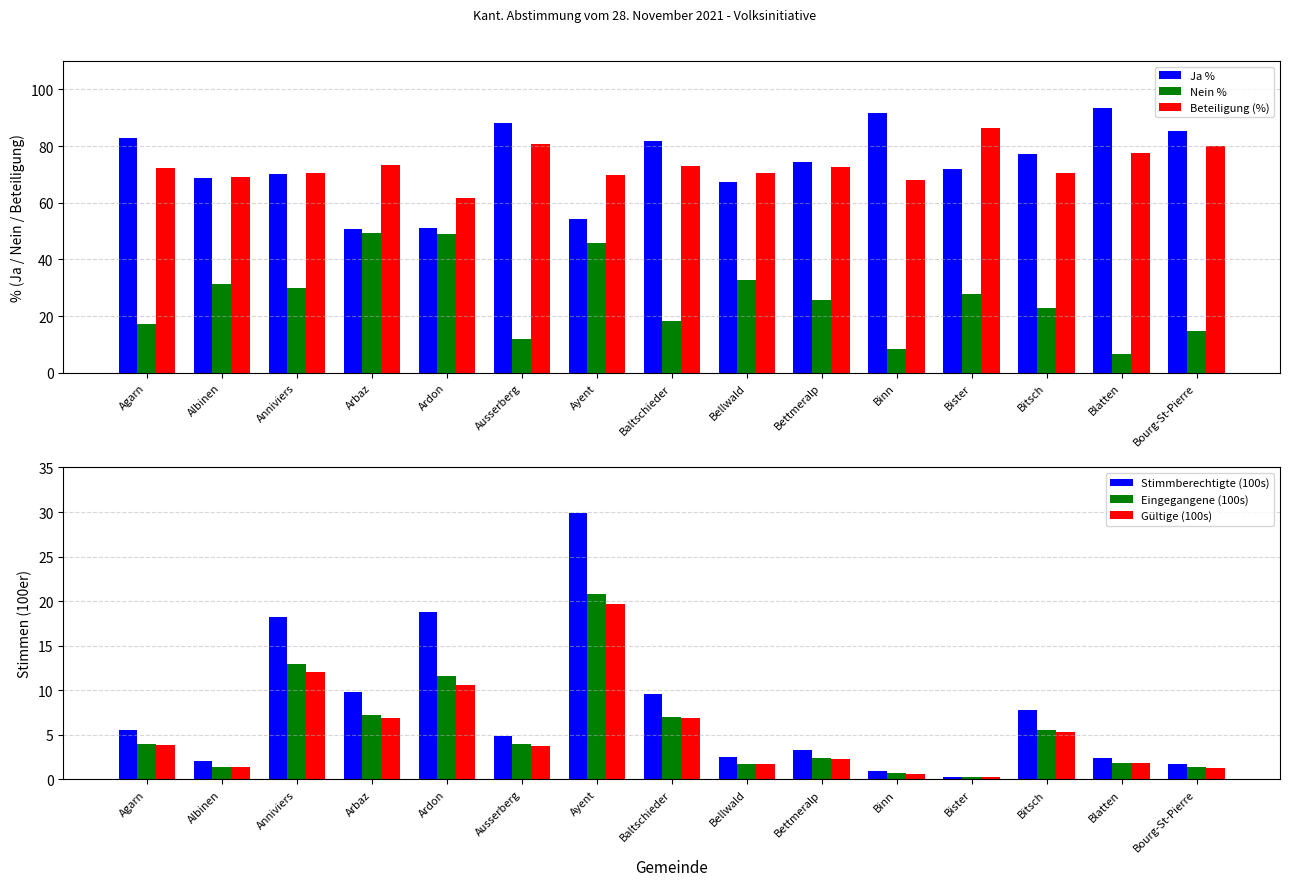

What position from the right is Bitsch?

3